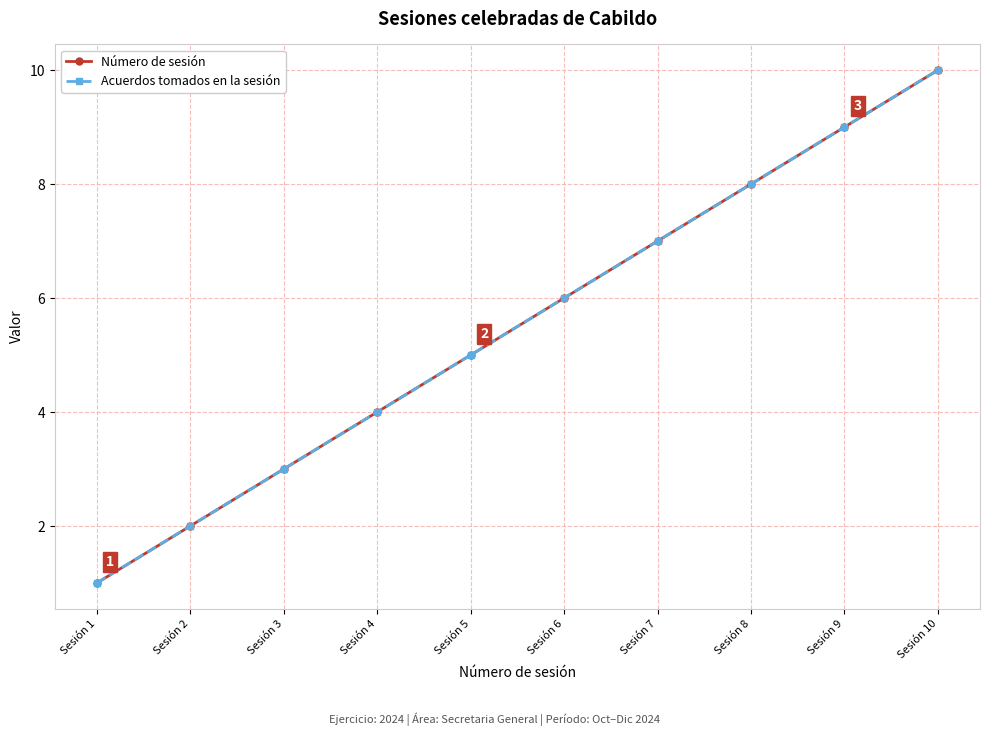

Reading left to right, what are all the values shown in this chart?

Número de sesión: 1	2	3	4	5	6	7	8	9	10
Acuerdos tomados en la sesión: 1	2	3	4	5	6	7	8	9	10